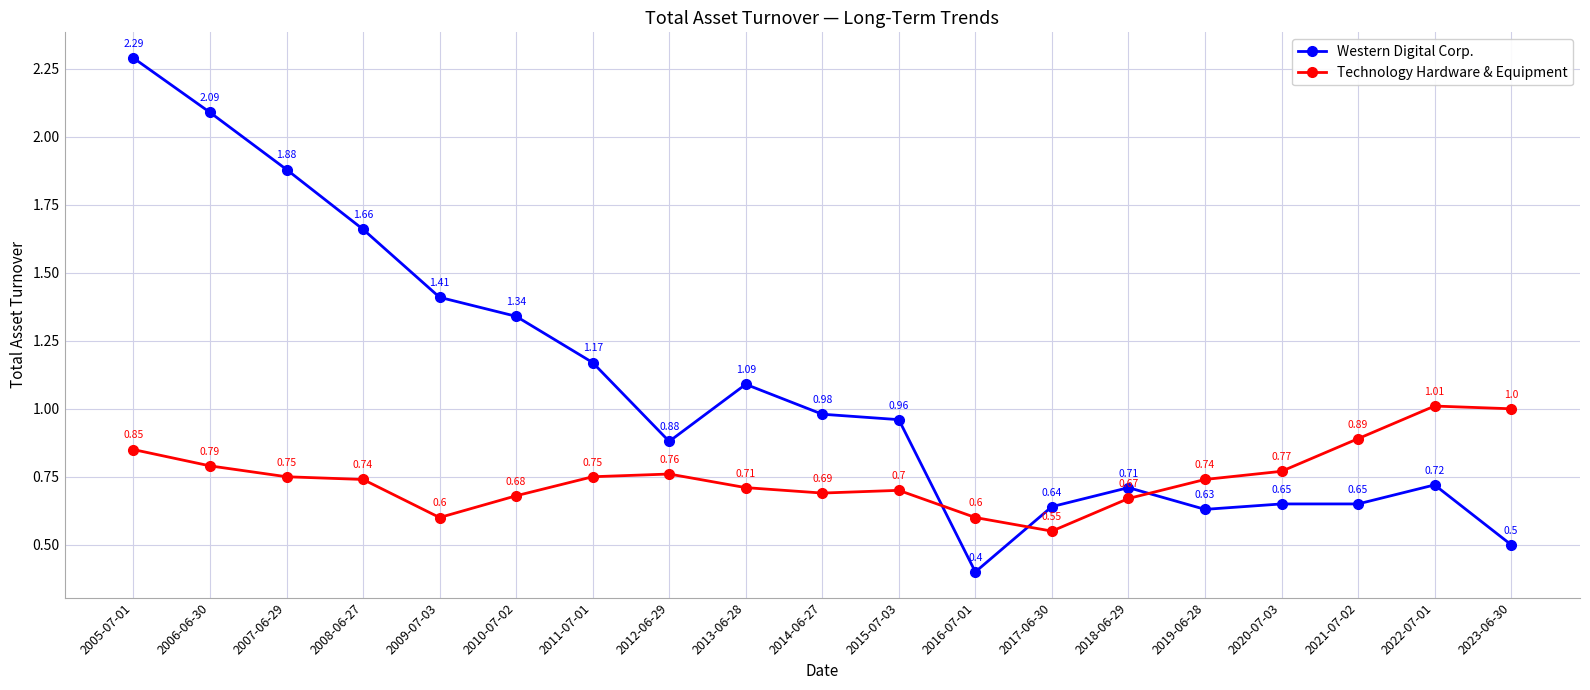

Which category has the highest value in the Technology Hardware & Equipment series?

2022-07-01